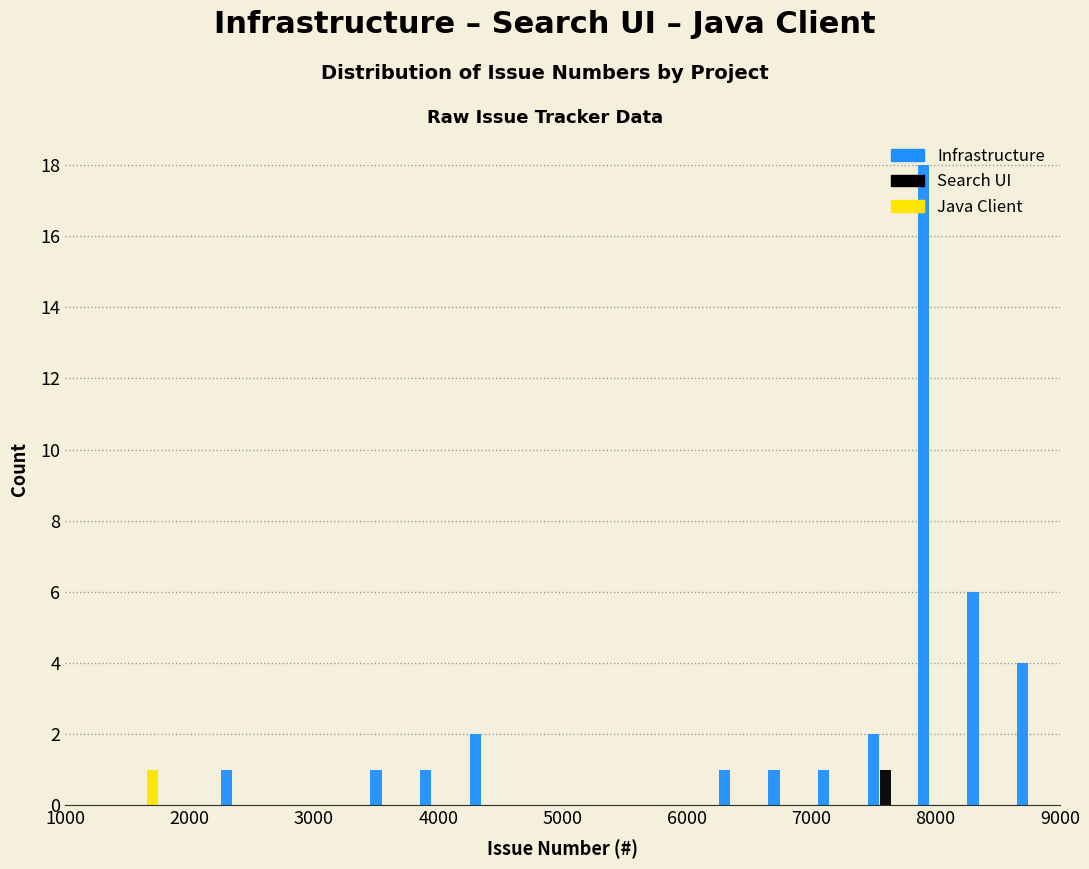

In the Java Client series, which range on the x-axis has the tallest bar?

1400 to 1800